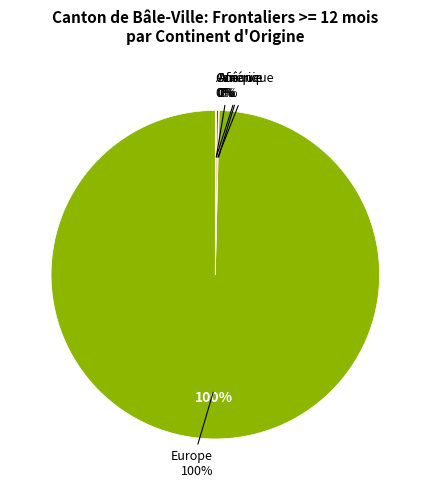

To the nearest percent, what is the average slice percentage?

20%